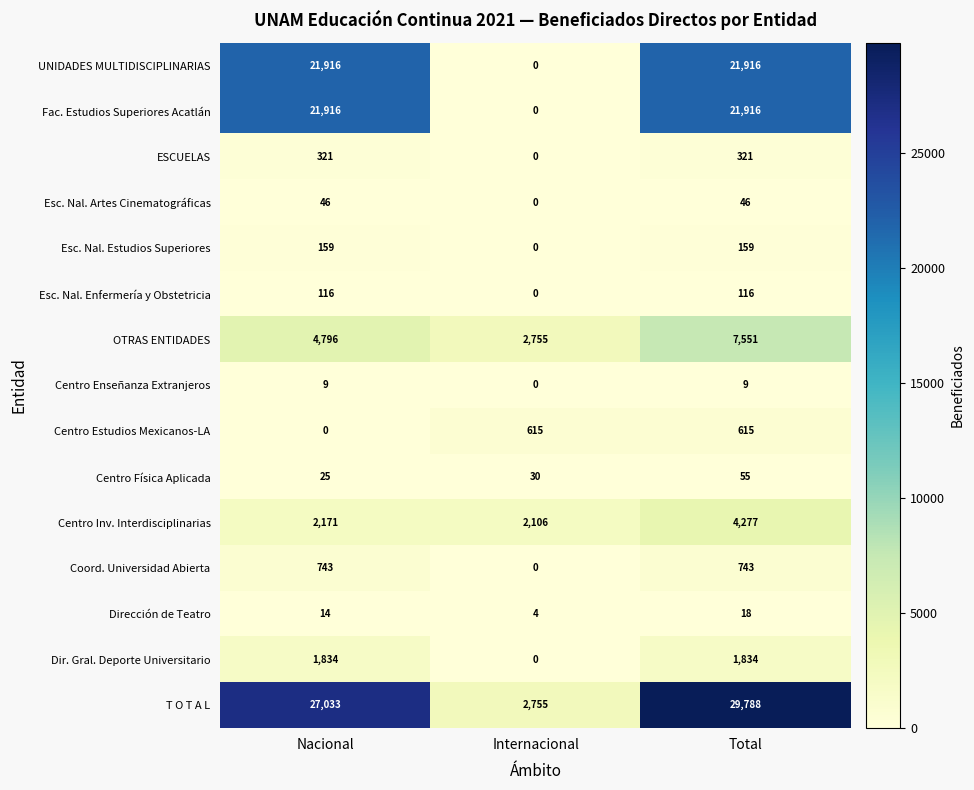

How many distinct data groups are displayed?

15